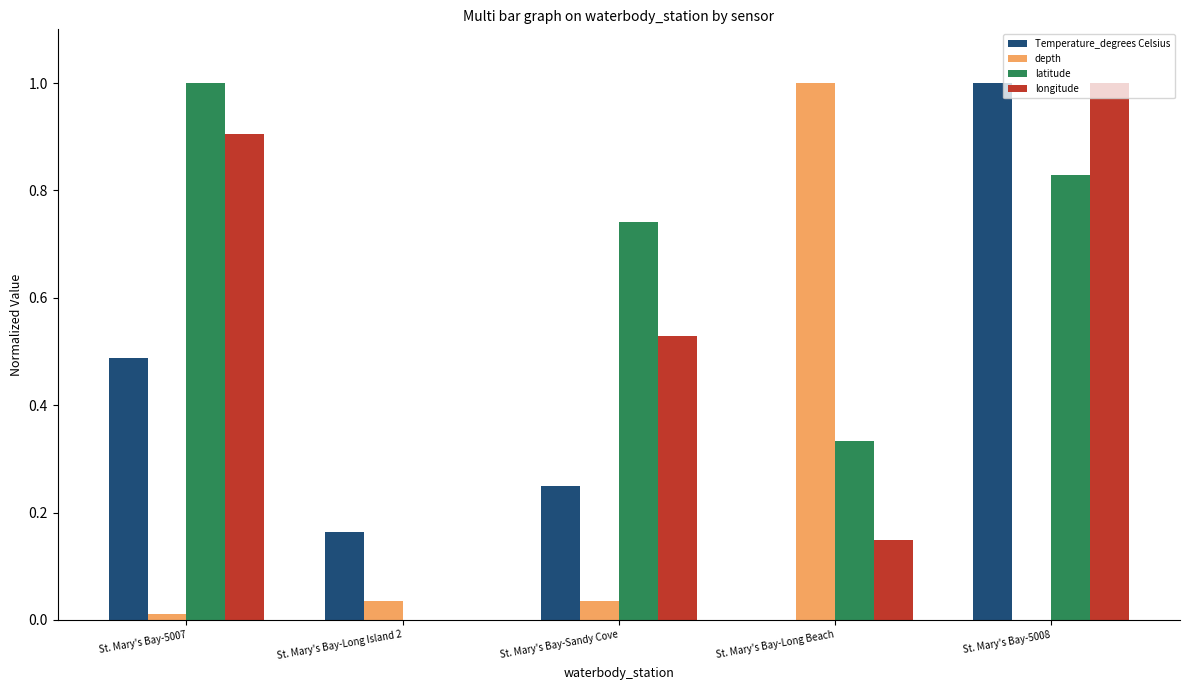

What is the sum of the longitude values at St. Mary's Bay-Sandy Cove and St. Mary's Bay-5008?

1.5